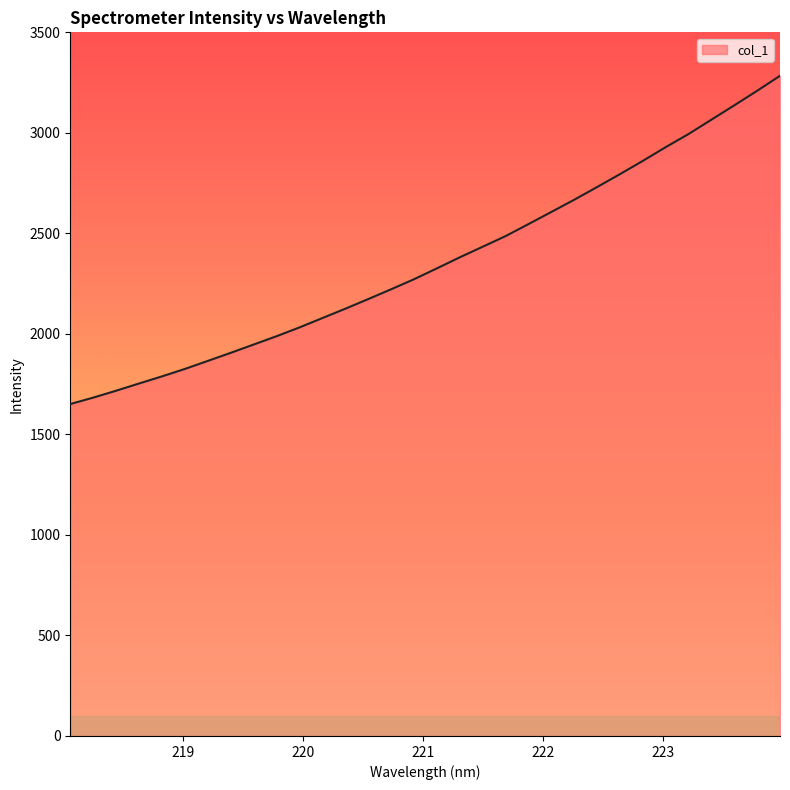

What is the minimum value shown in the chart?

1651.1